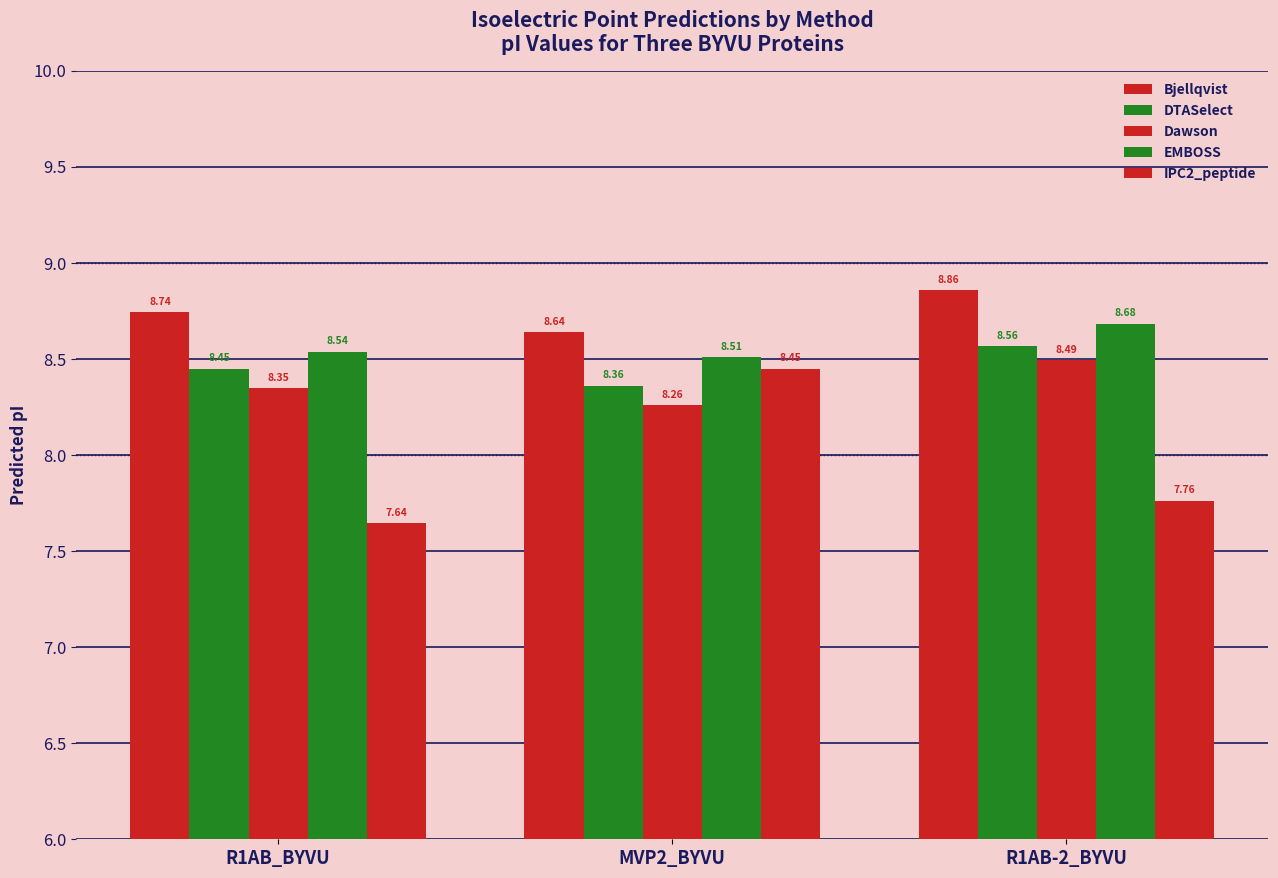

How many bars are there in total?

15